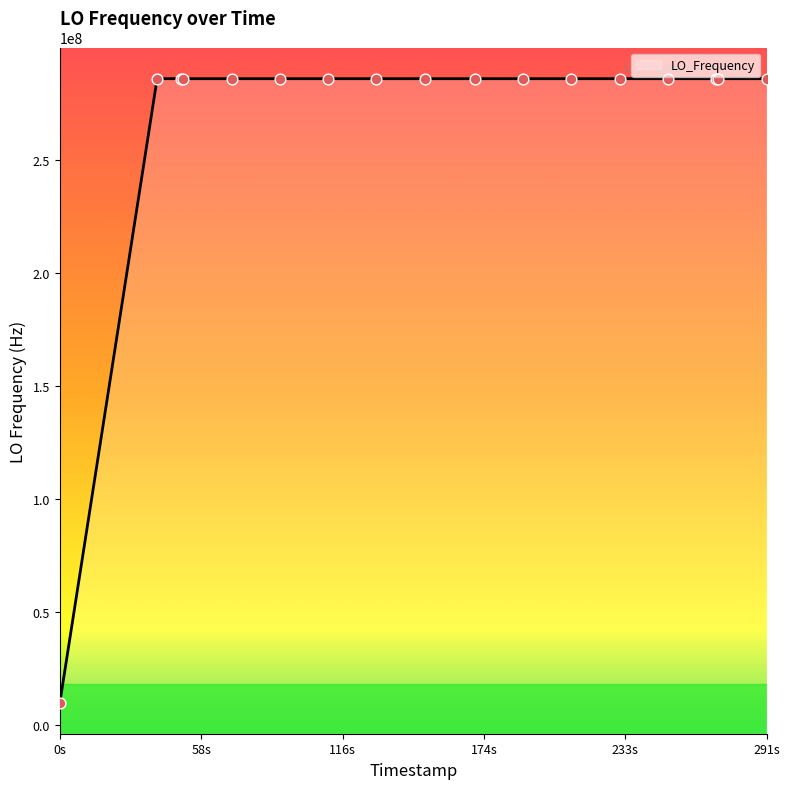

Between 1624499975.0 and 1624499705.1, which is larger?

1624499975.0